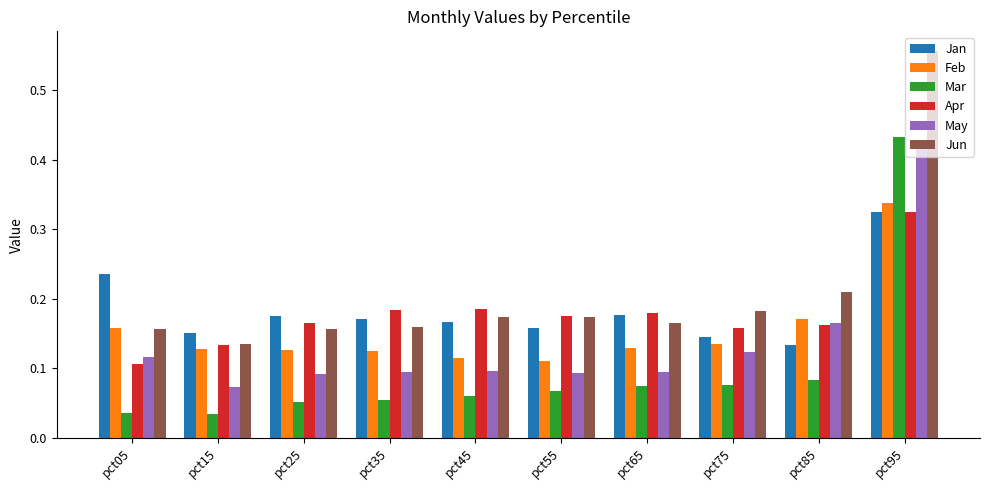

What are all the series names shown in the legend?

Jan, Feb, Mar, Apr, May, Jun